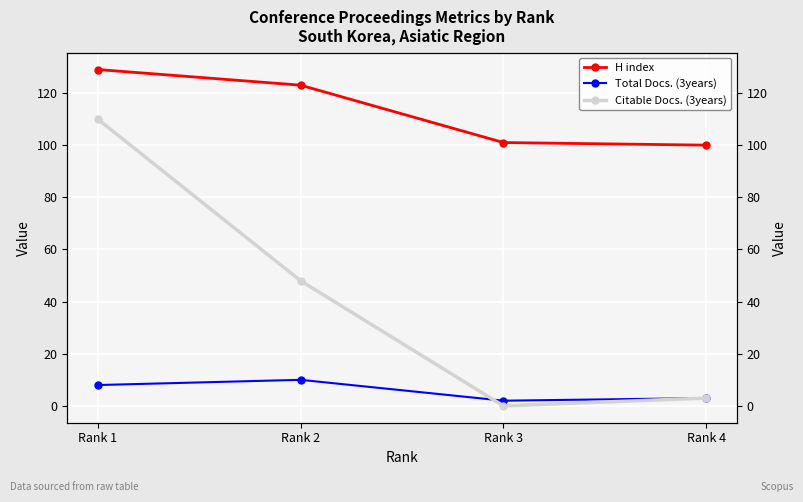

How many series are shown in this chart?

3